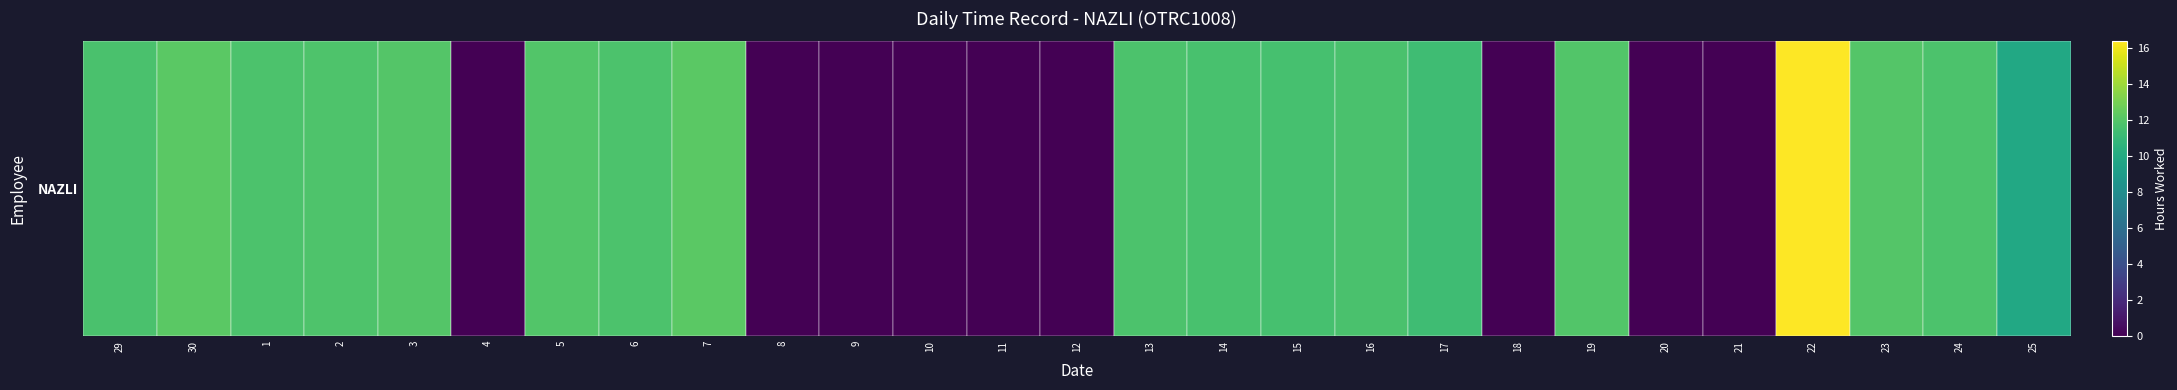

At which category does the chart reach its peak across all series?

22